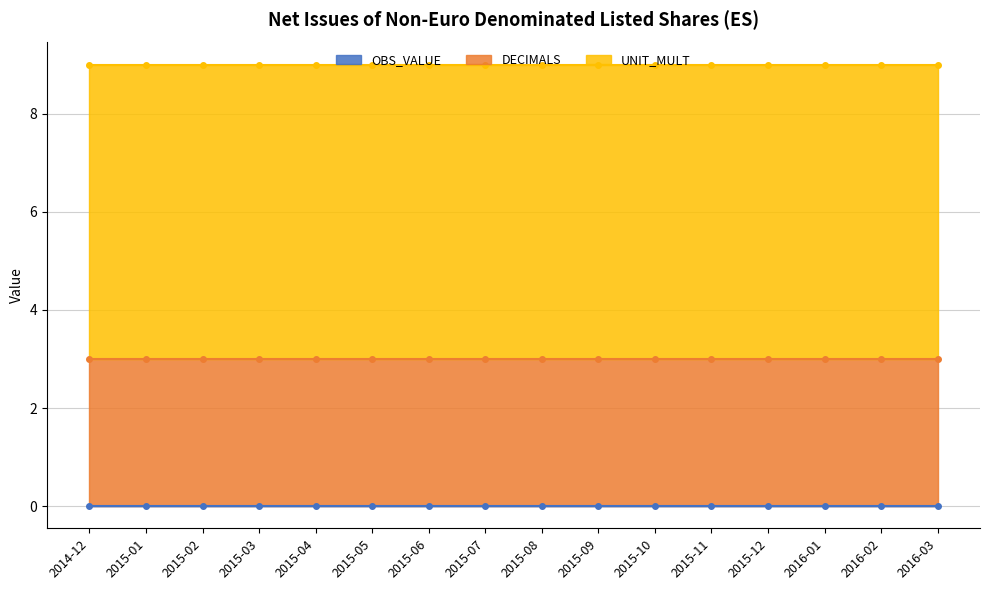

True or false: OBS_VALUE and UNIT_MULT cross at least once.

False